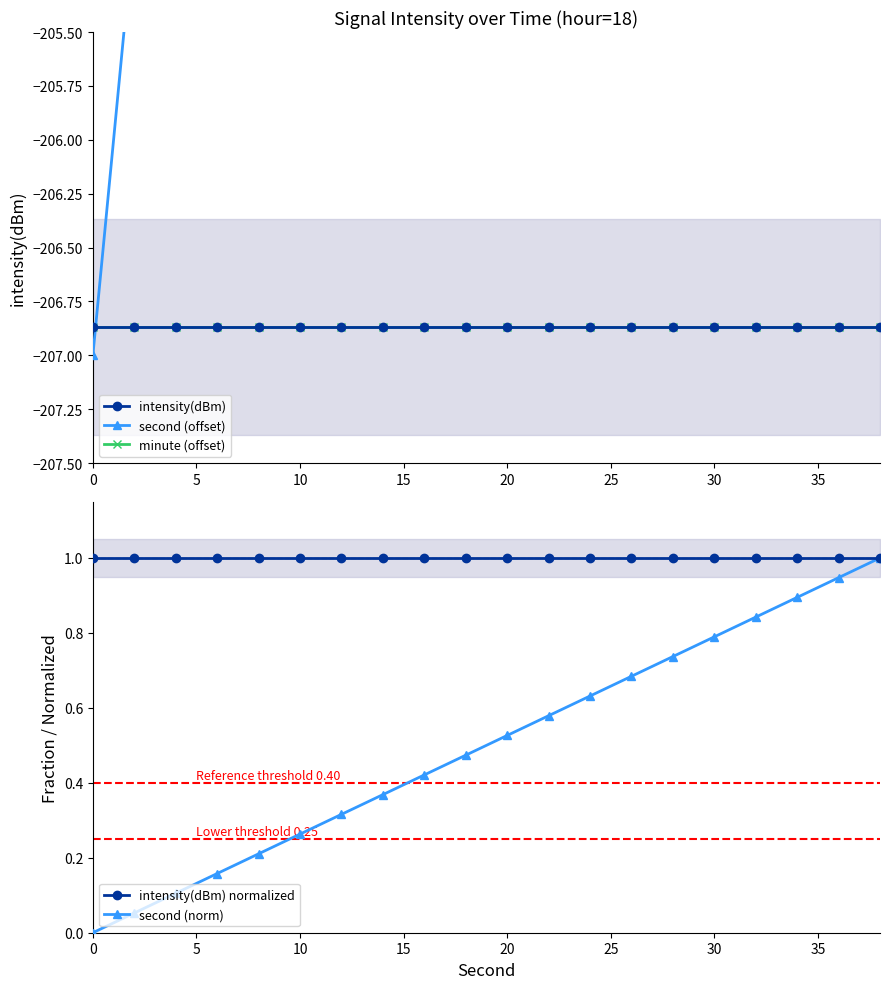

What is the sum of the intensity(dBm) values at 5 and 10?

-413.7